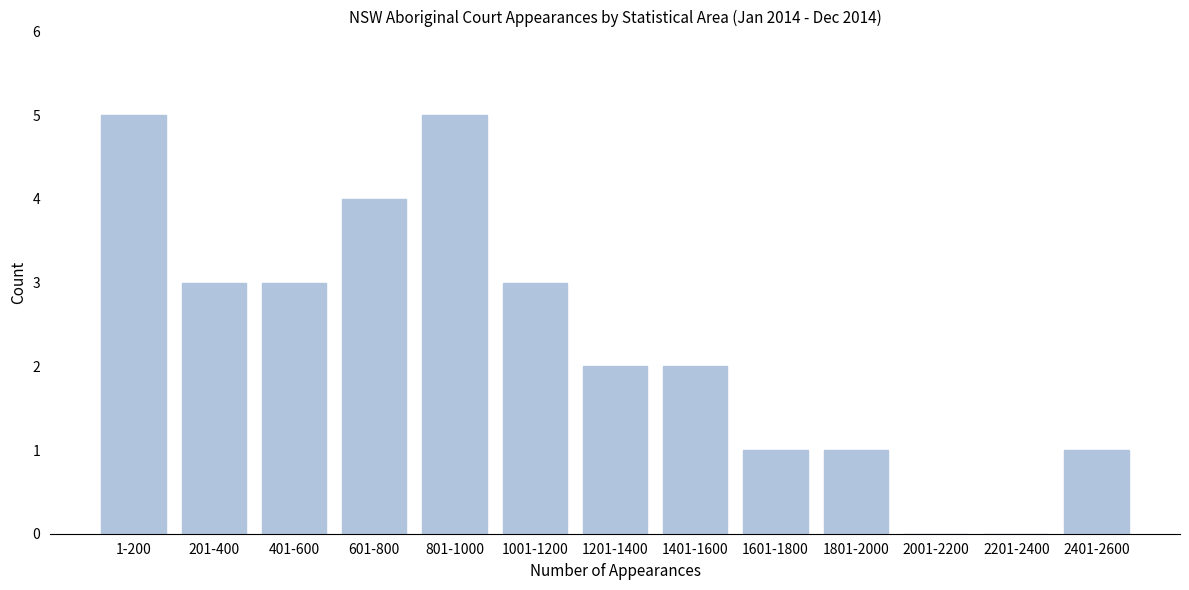

Reading right to left, what are all the values shown in this chart?

2401-2600=1	2201-2400=0	2001-2200=0	1801-2000=1	1601-1800=1	1401-1600=2	1201-1400=2	1001-1200=3	801-1000=5	601-800=4	401-600=3	201-400=3	1-200=5